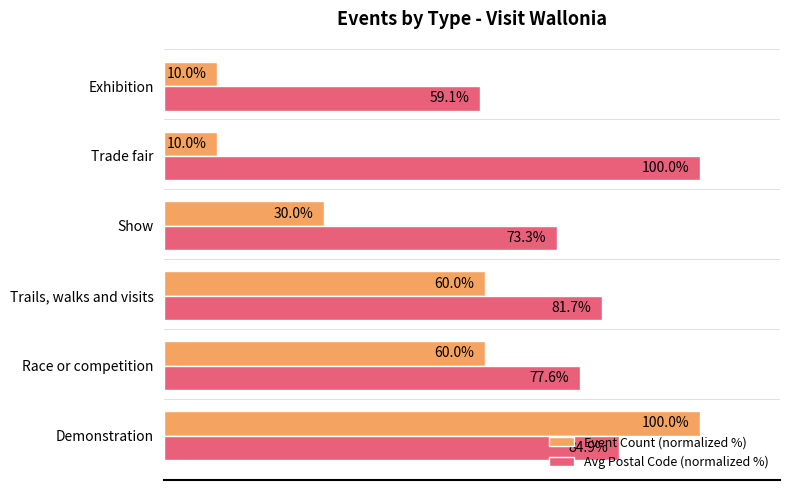

Which category has the highest value in the Event Count (normalized %) series?

Demonstration